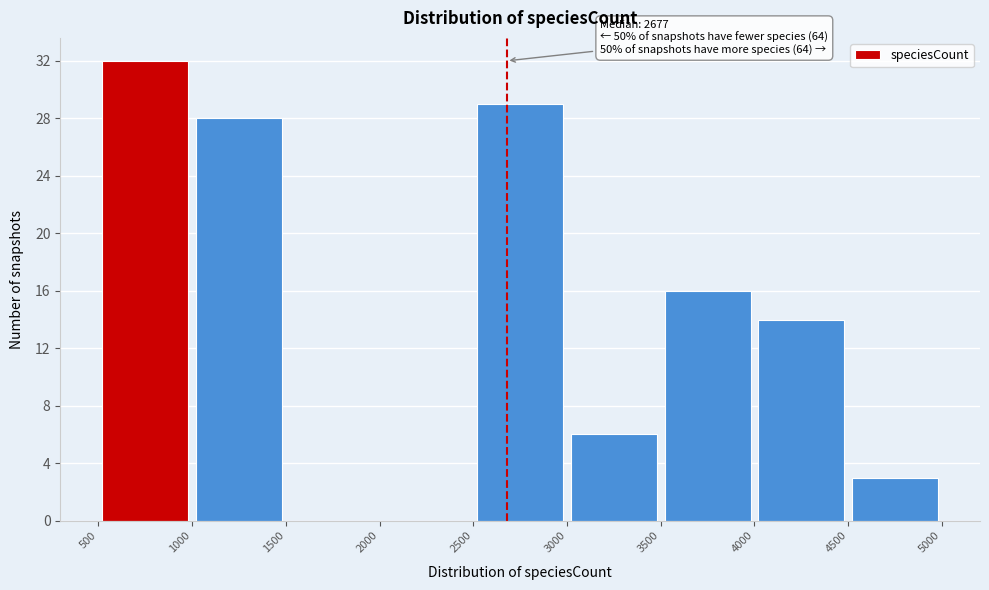

Which range on the x-axis has the tallest bar?

500 to 1000